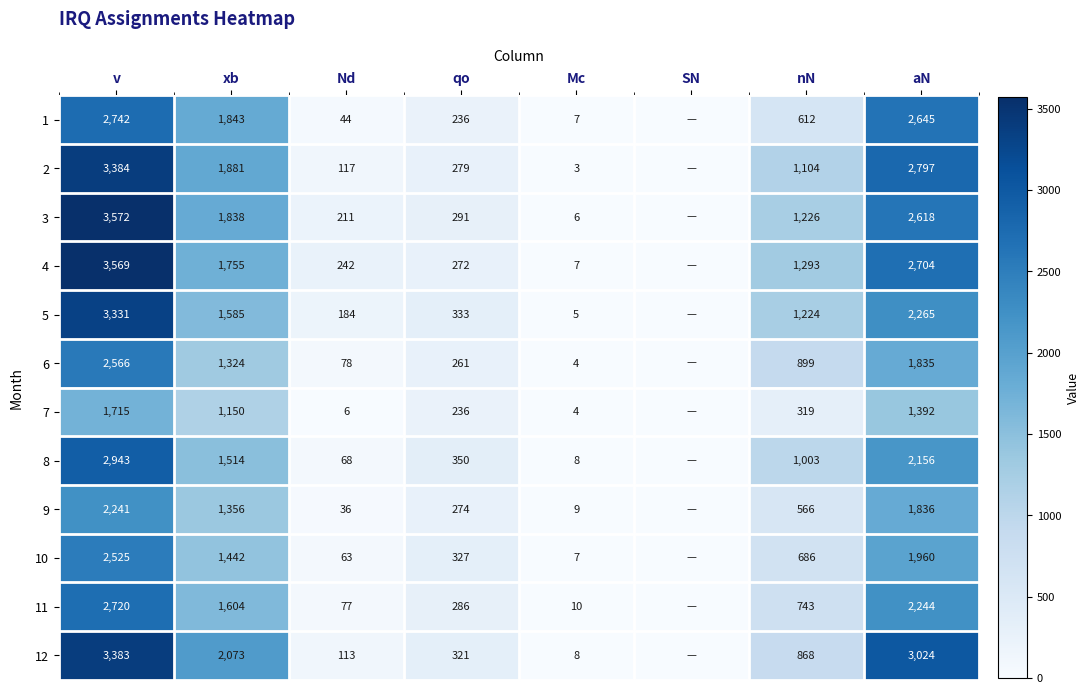

What is the total value across all series at qo?

3466